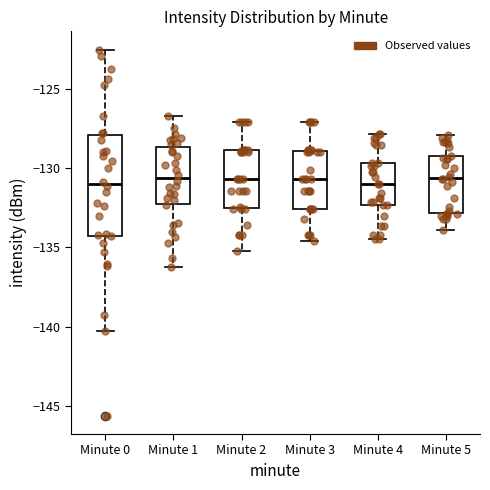

Reading left to right, read every box against the y-axis: the position of its median line, the range the box covers, and the ends of its whiskers. The values are not printed on the chart, so give them approximately, as read against the axis.

Minute 0: median -131.0, box -134.5 to -128.0, whiskers -140.0 to -122.5
Minute 1: median -130.5, box -132.5 to -128.5, whiskers -136.0 to -126.5
Minute 2: median -130.5, box -132.5 to -129.0, whiskers -135.0 to -127.0
Minute 3: median -130.5, box -132.5 to -129.0, whiskers -134.5 to -127.0
Minute 4: median -131.0, box -132.5 to -129.5, whiskers -134.5 to -128.0
Minute 5: median -130.5, box -133.0 to -129.5, whiskers -134.0 to -128.0